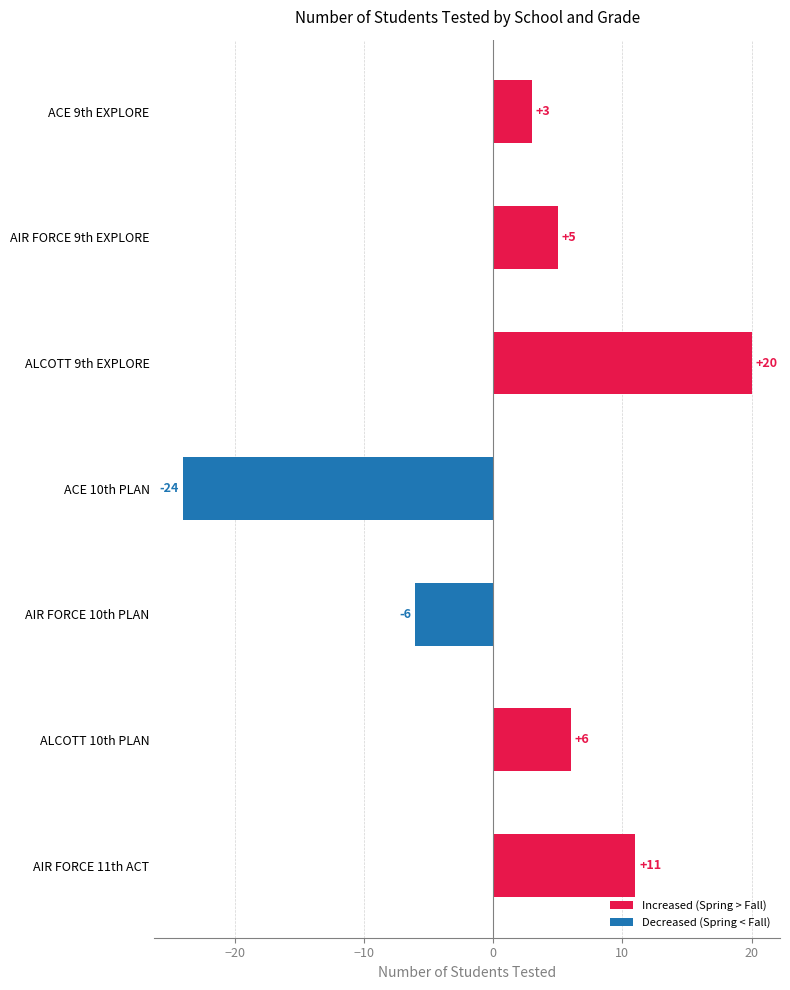

What is the difference between the maximum and minimum values?

44